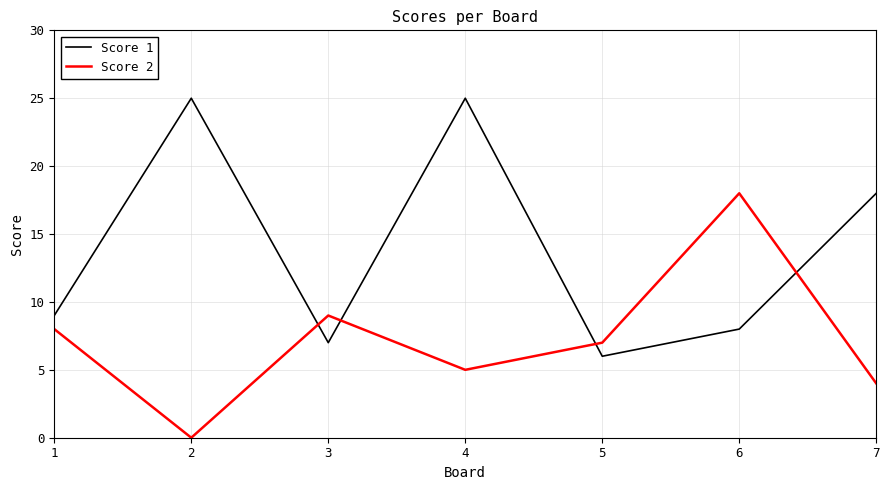

Rank the series at 3 from highest to lowest value.

Score 2, Score 1